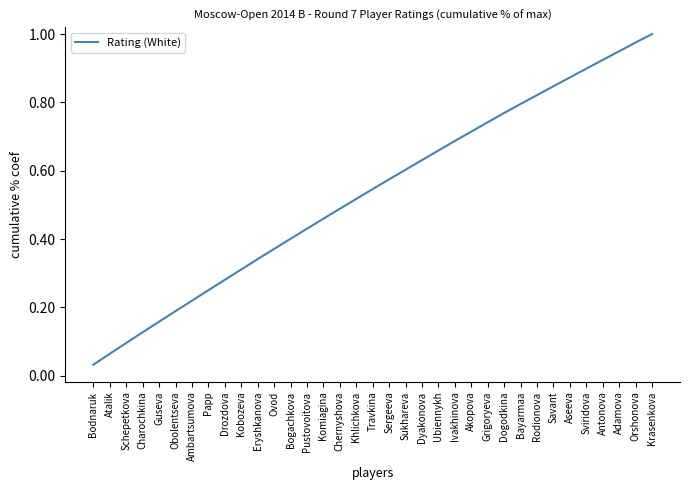

At which category does the chart reach its peak across all series?

Krasenkova